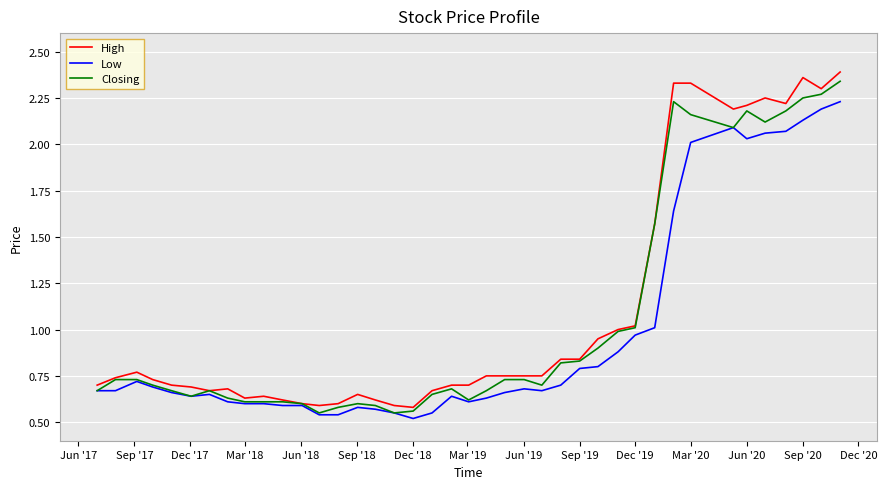

Which series has the widest spread of values?

High